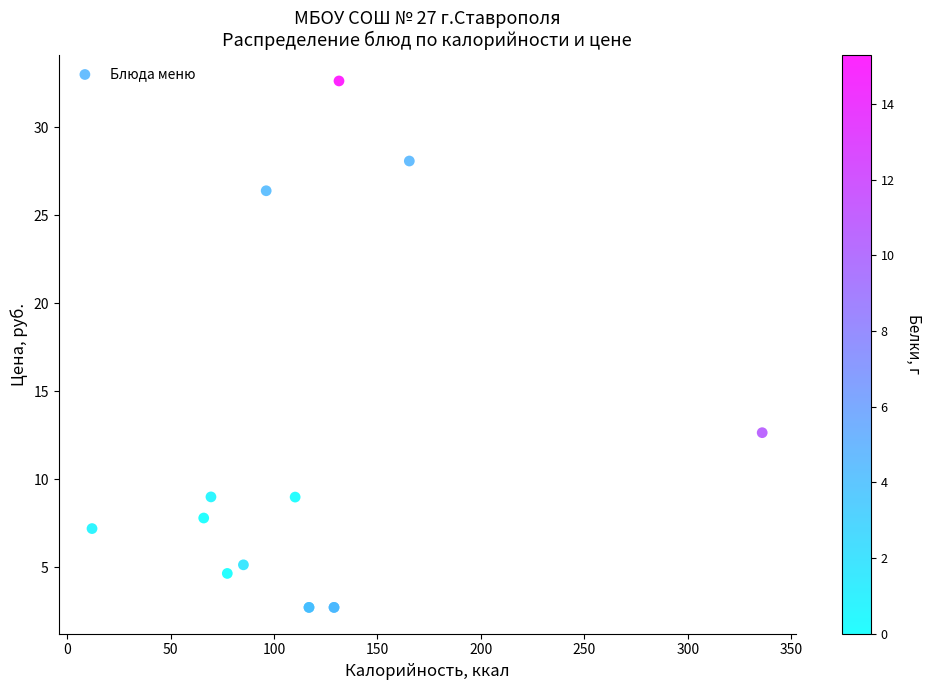

What Y value in the scatter plot is closest to 17?

12.7